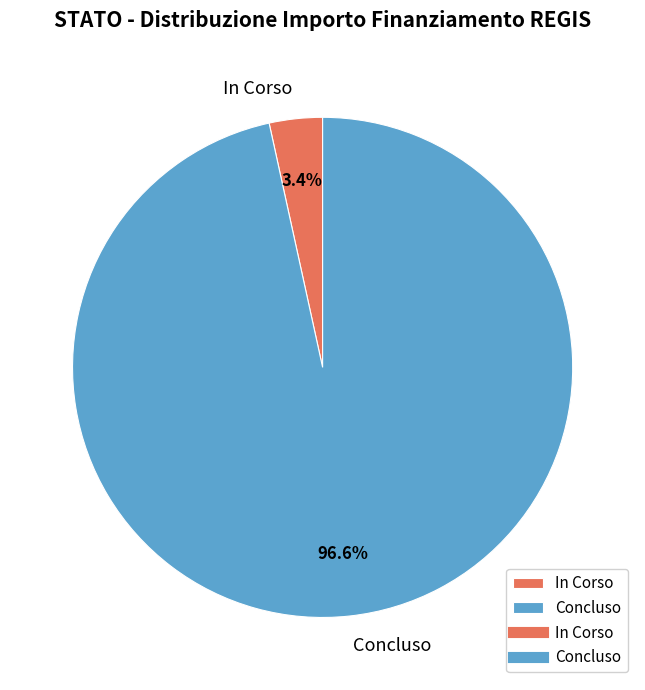

To the nearest percent, what percentage of the pie is Concluso?

97%